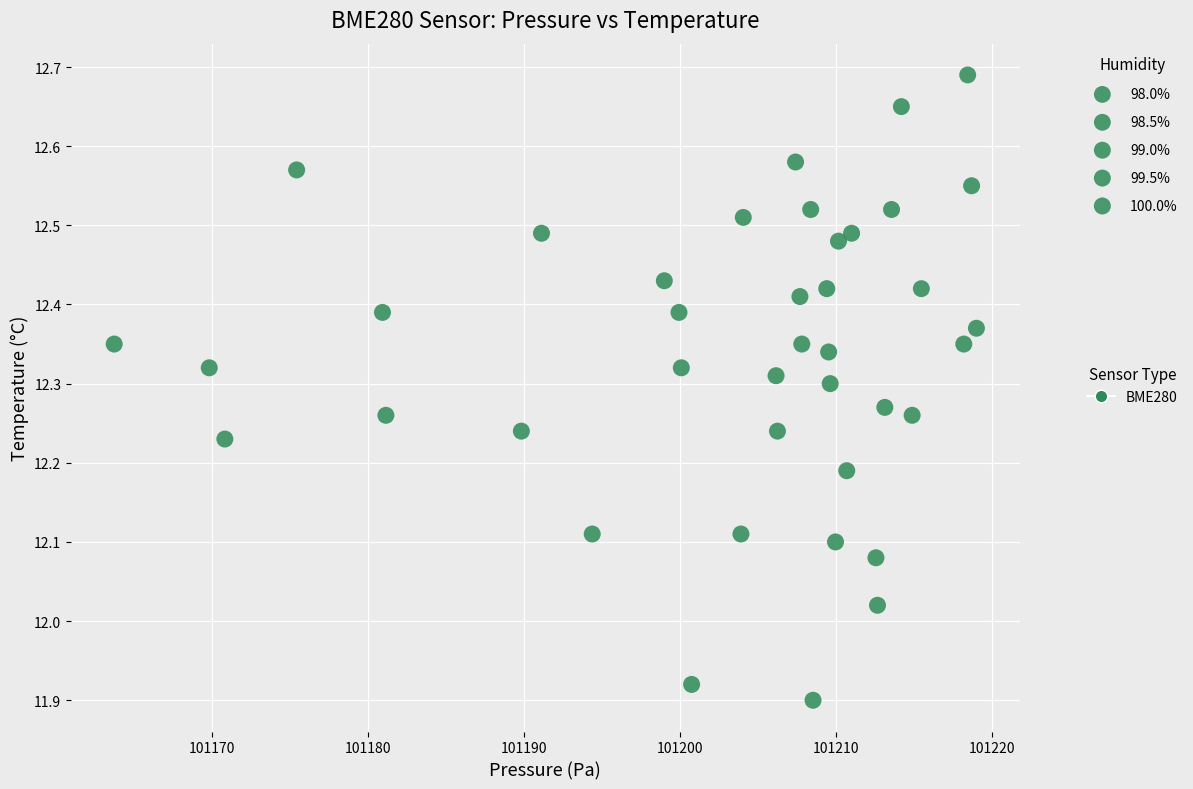

What is the range of X values (max minus min)?

55.2